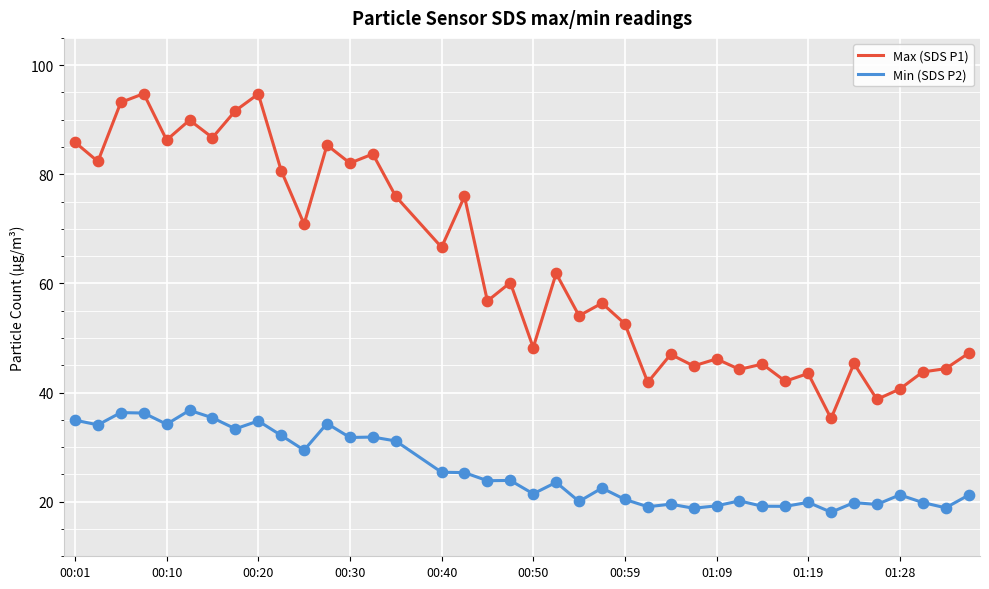

Which series has the largest range (max minus min)?

Max (SDS P1)